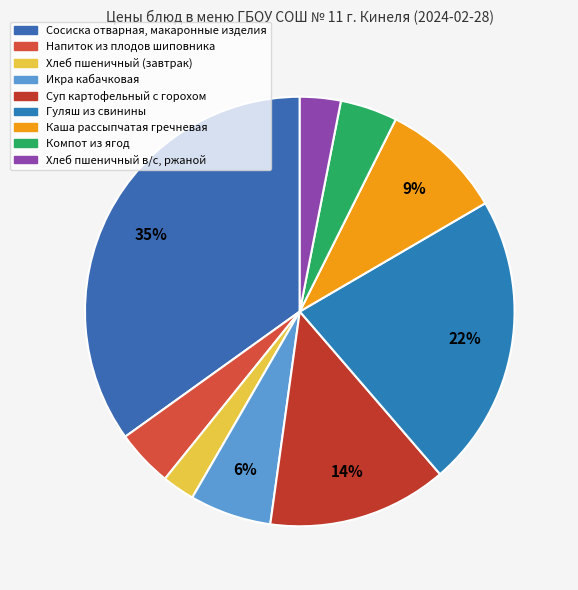

Approximately how many times larger is the value at Икра кабачковая compared to Хлеб пшеничный (завтрак)?

2.5